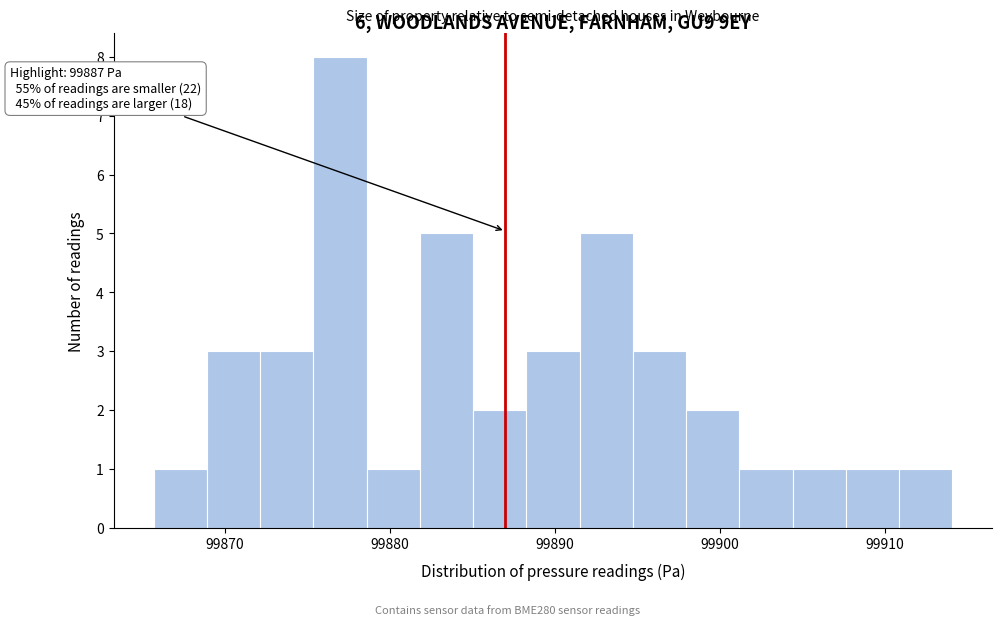

Around what value on the x-axis is the tallest bar? Give the approximate position of its centre, as read against the axis.

99877